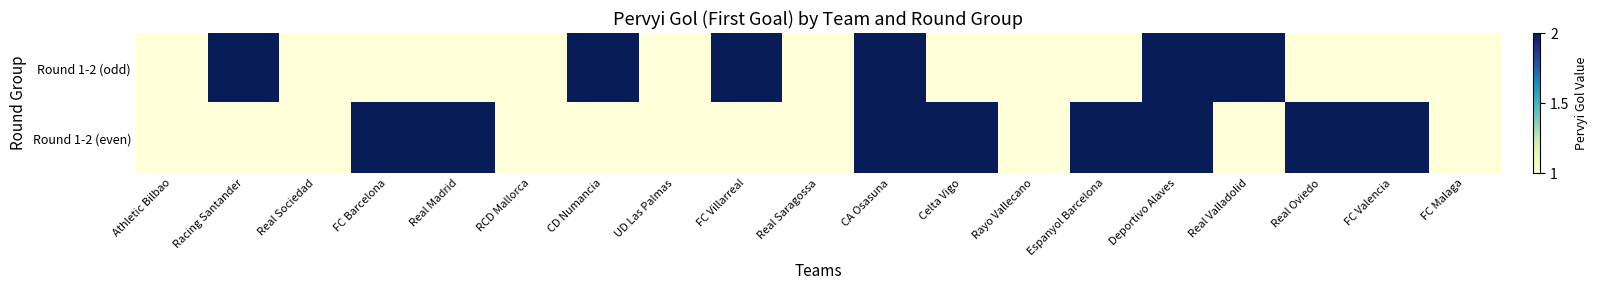

Reading left to right, transcribe all the data shown in this chart.

Round 1-2 (odd): Athletic Bilbao=1	Racing Santander=2	Real Sociedad=1	FC Barcelona=1	Real Madrid=1	RCD Mallorca=1	CD Numancia=2	UD Las Palmas=1	FC Villarreal=2	Real Saragossa=1	CA Osasuna=2	Celta Vigo=1	Rayo Vallecano=1	Espanyol Barcelona=1	Deportivo Alaves=2	Real Valladolid=2	Real Oviedo=1	FC Valencia=1	FC Malaga=1
Round 1-2 (even): Athletic Bilbao=1	Racing Santander=1	Real Sociedad=1	FC Barcelona=2	Real Madrid=2	RCD Mallorca=1	CD Numancia=1	UD Las Palmas=1	FC Villarreal=1	Real Saragossa=1	CA Osasuna=2	Celta Vigo=2	Rayo Vallecano=1	Espanyol Barcelona=2	Deportivo Alaves=2	Real Valladolid=1	Real Oviedo=2	FC Valencia=2	FC Malaga=1